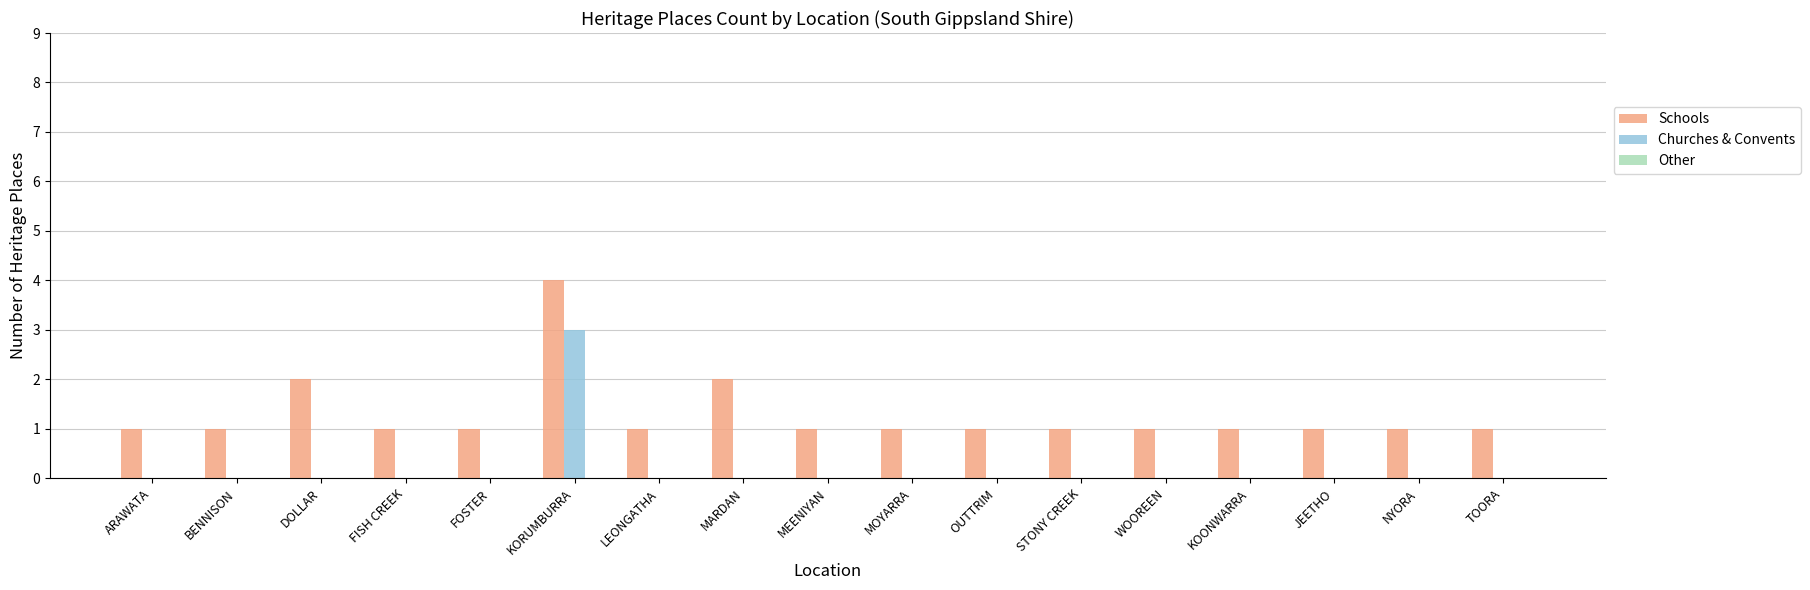

True or false: Churches & Convents has a value of 1 at OUTTRIM.

False